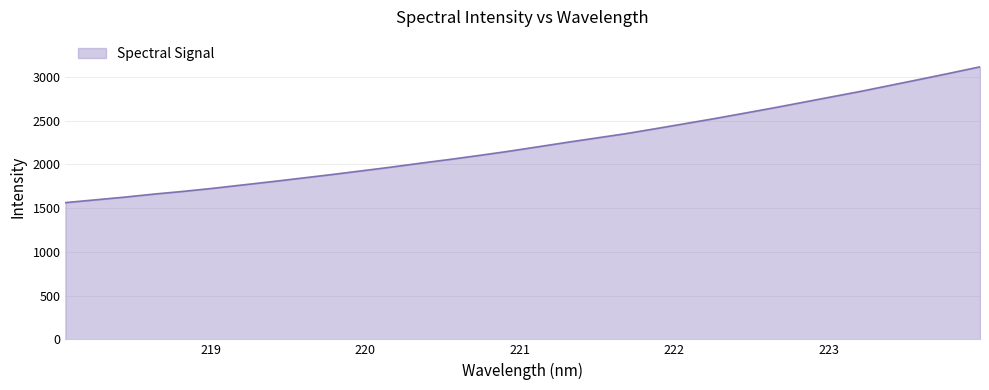

What is the minimum value shown in the chart?

1563.5